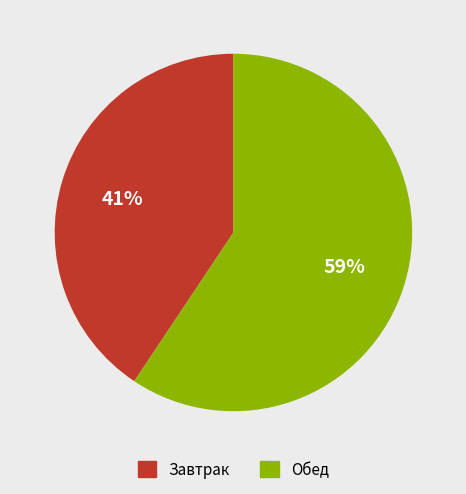

Which has a higher value, Обед or Завтрак?

Обед